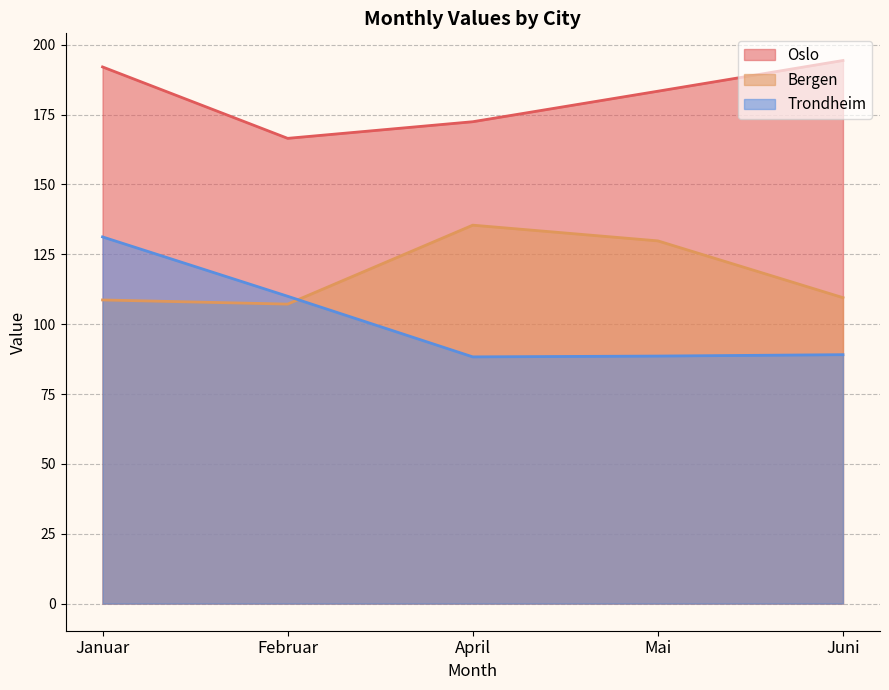

What are all the series names shown in the legend?

Oslo, Bergen, Trondheim